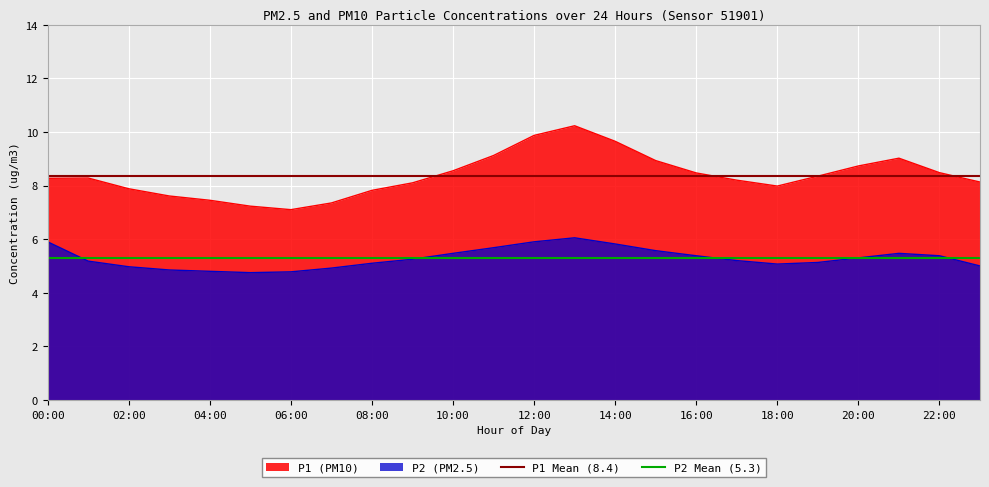

True or false: P2 (PM2.5) and P1 (PM10) cross at least once.

False